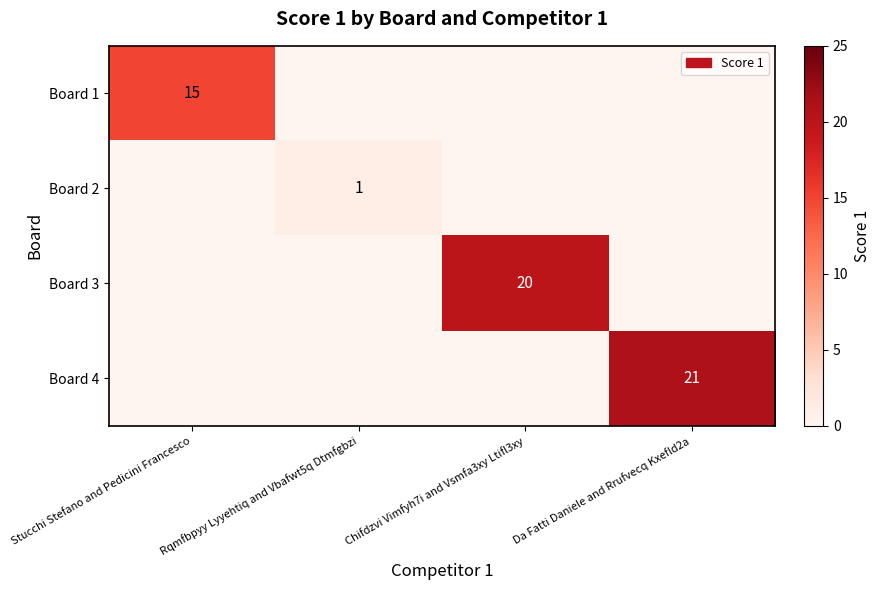

The value of Board 3 at Chifdzvi Vimfyh7i and Vsmfa3xy Ltifl3xy is 35. True or false?

False